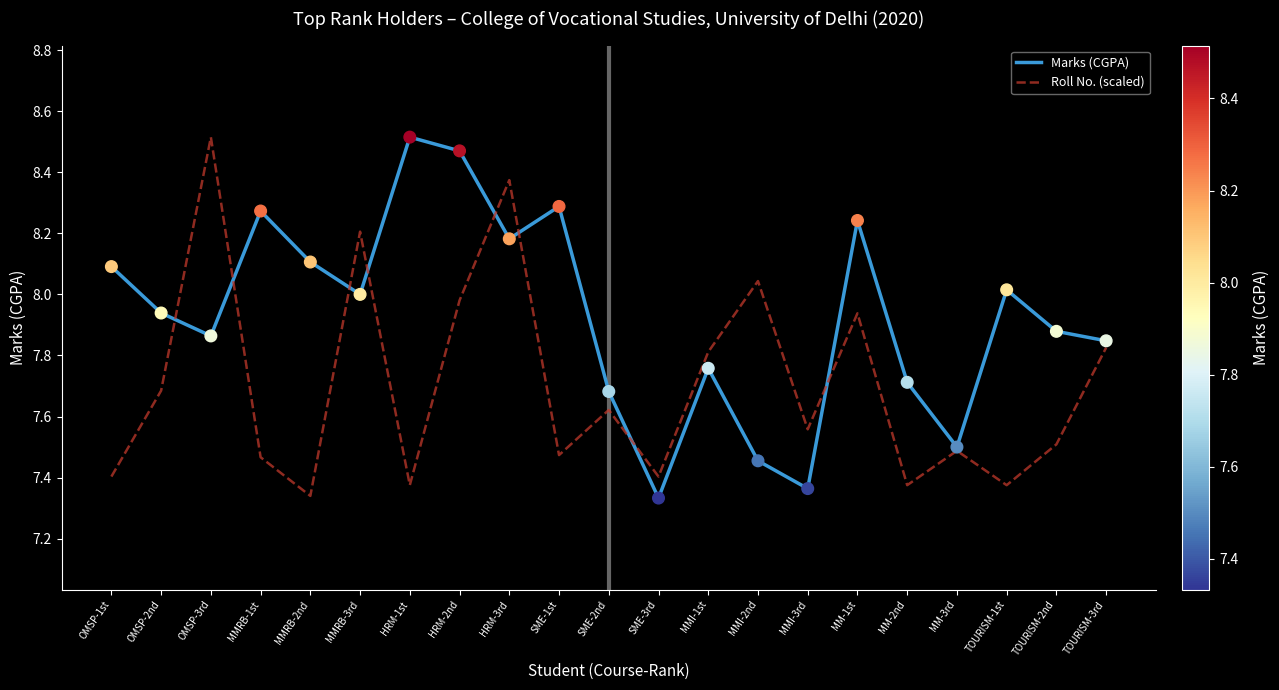

At which label does Marks (CGPA) reach its peak?

HRM-1st